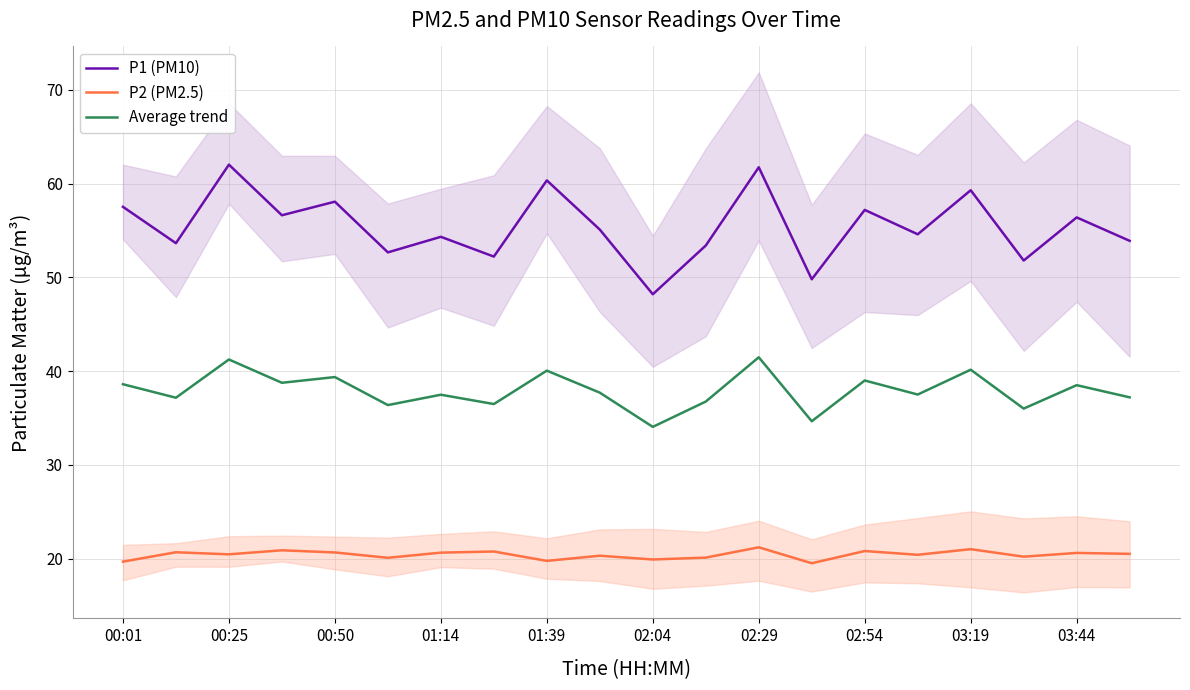

How many lines are shown in the chart?

3